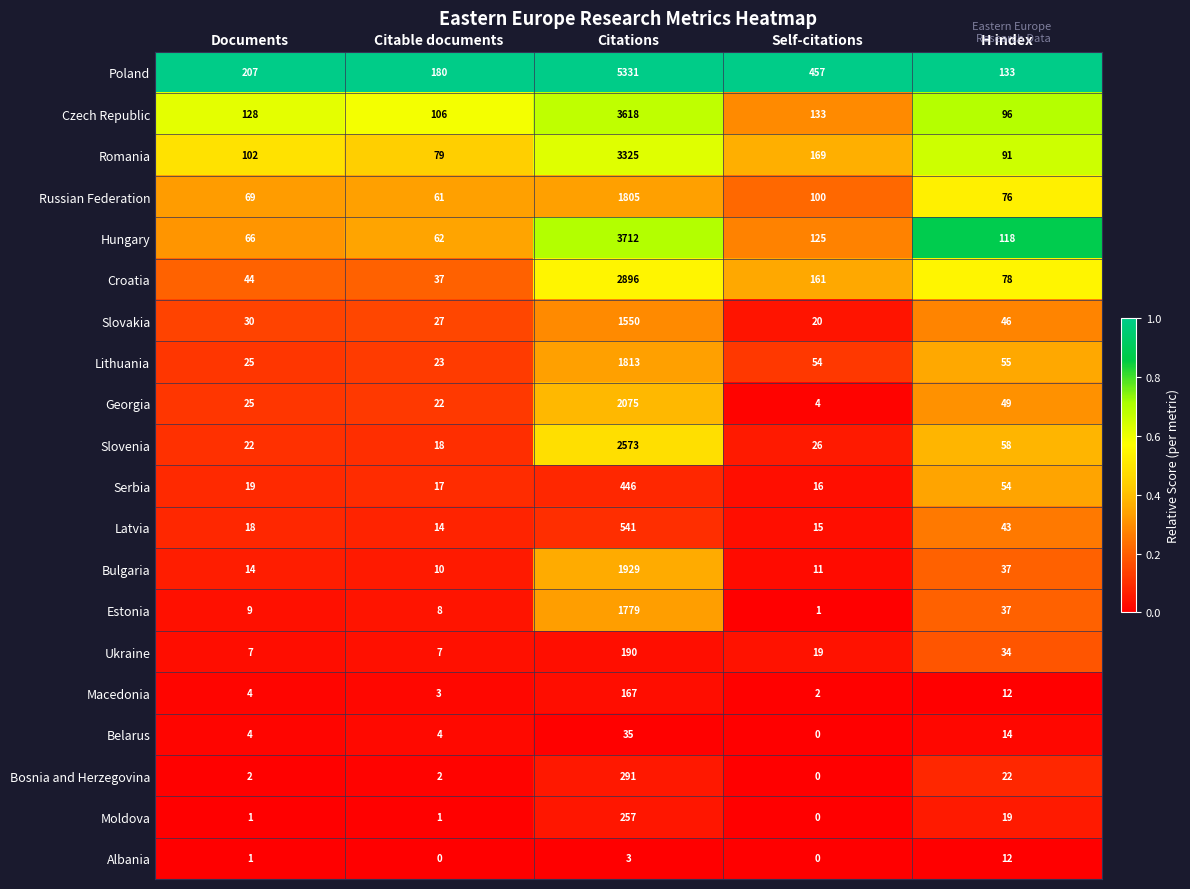

The Croatia series shows 1017 at Citations. True or false?

False